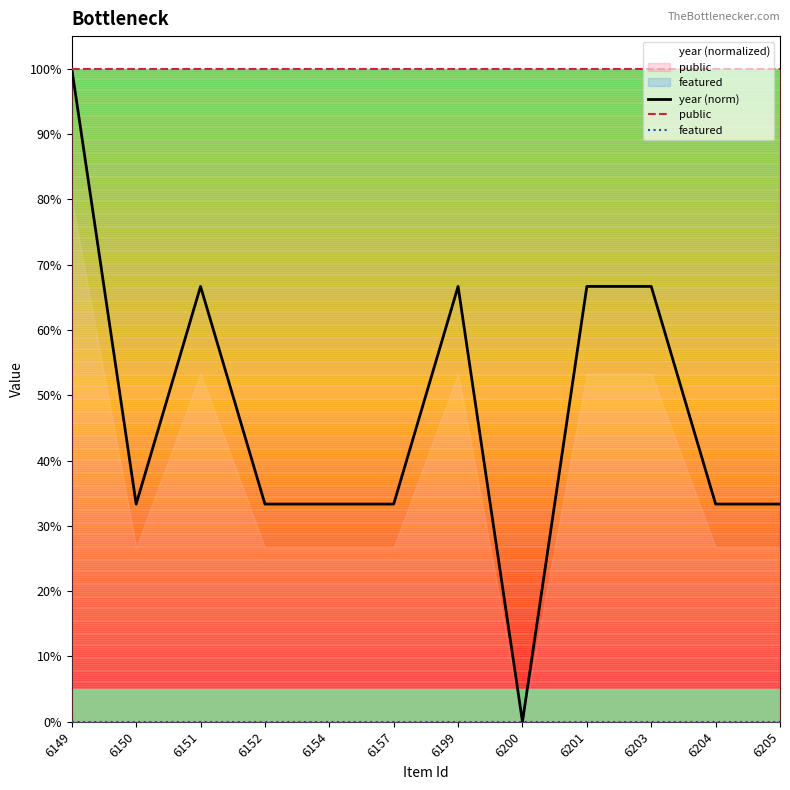

List the series in order of their overall mean, highest first.

public, year (norm), featured